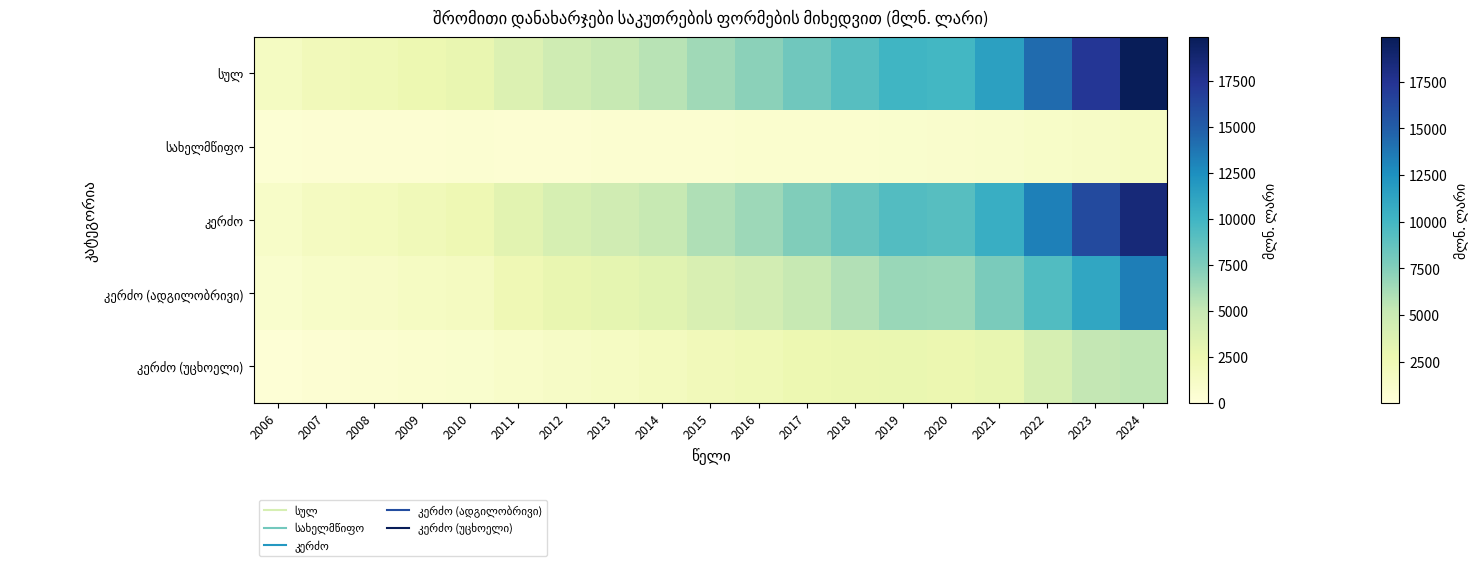

At 2014, list the series in order from smallest to largest.

სახელმწიფო, კერძო (უცხოელი), კერძო (ადგილობრივი), კერძო, სულ